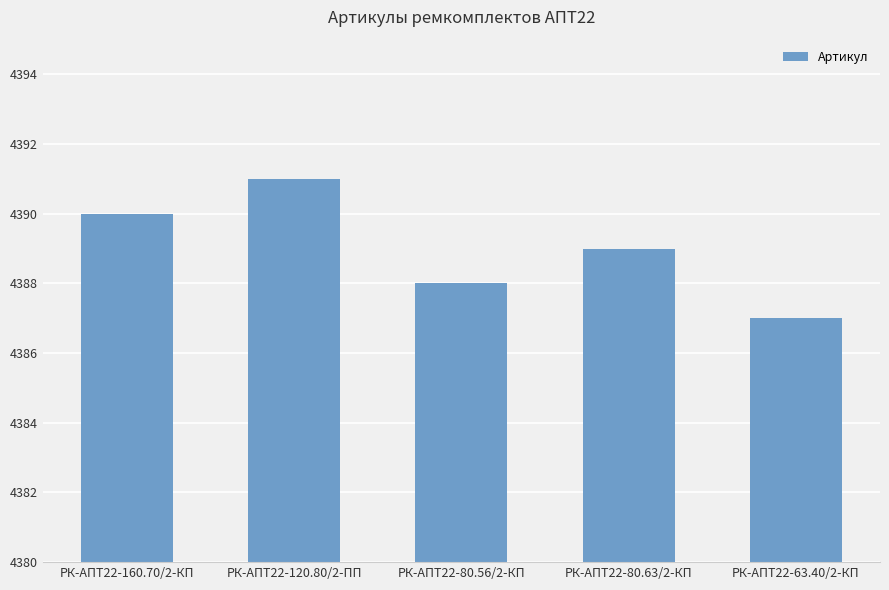

How many values are between 4388 and 4390?

3